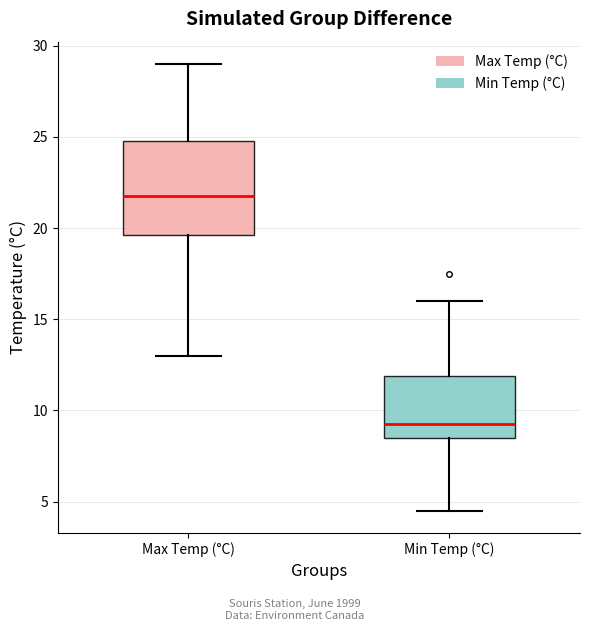

Reading left to right, read every box against the y-axis: the position of its median line, the range the box covers, and the ends of its whiskers. The values are not printed on the chart, so give them approximately, as read against the axis.

Max Temp (°C): median 22.0, box 19.5 to 25.0, whiskers 13.0 to 29.0
Min Temp (°C): median 9.5, box 8.5 to 12.0, whiskers 4.5 to 16.0